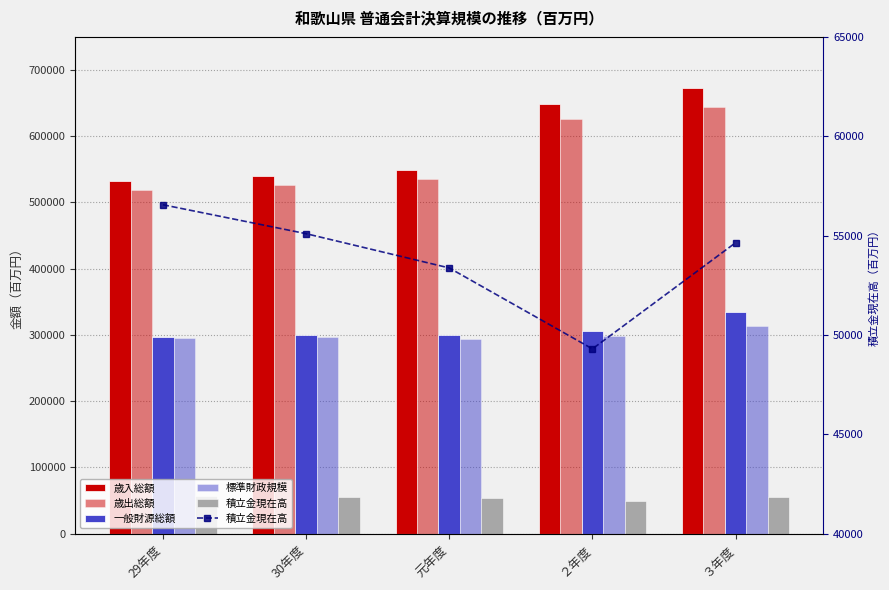

What is the minimum value for 標準財政規模?

293691